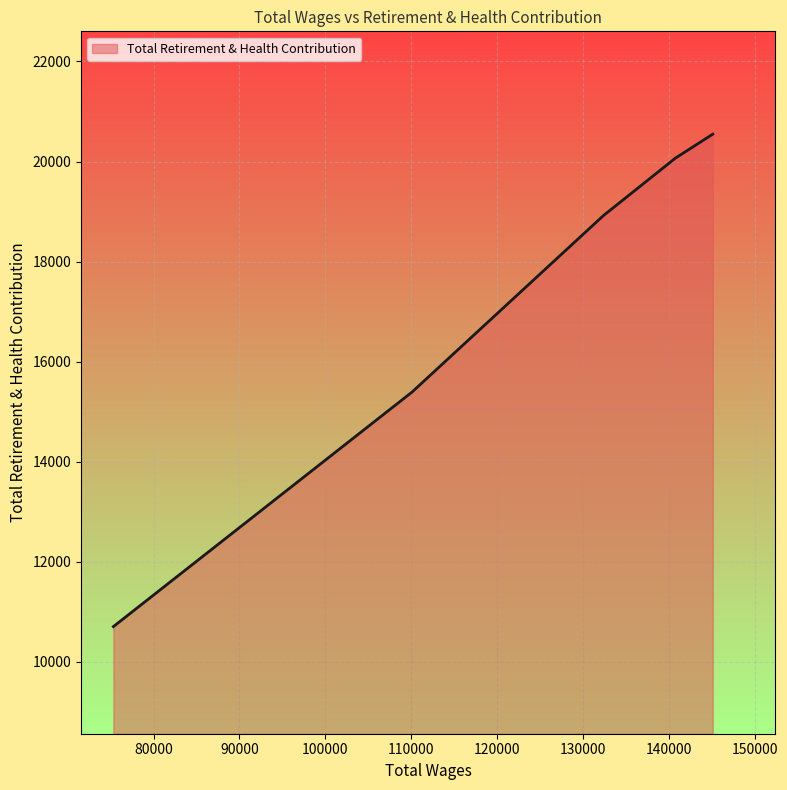

What is the difference between the maximum and minimum values?

9843